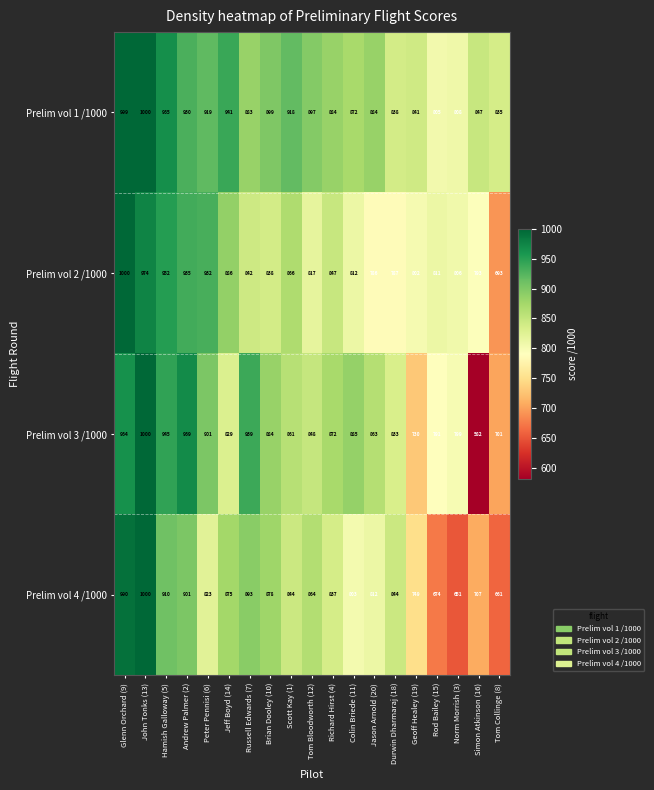

Between Andrew Palmer (2) and Peter Pennisi (6), which series saw the biggest shift?

Prelim vol 4 /1000